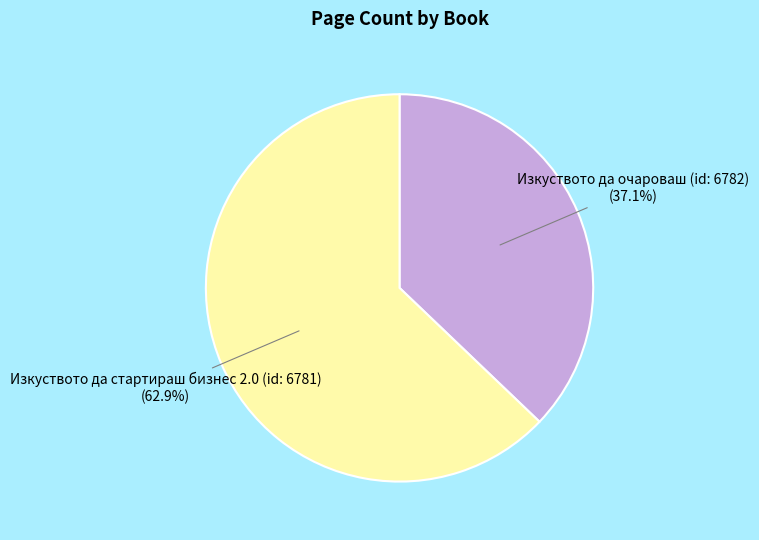

Does any single category account for the majority?

Yes